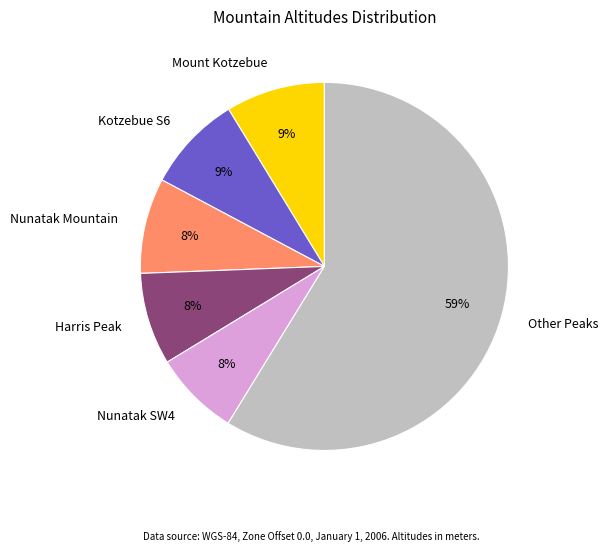

To the nearest percent, what is the average slice percentage?

17%